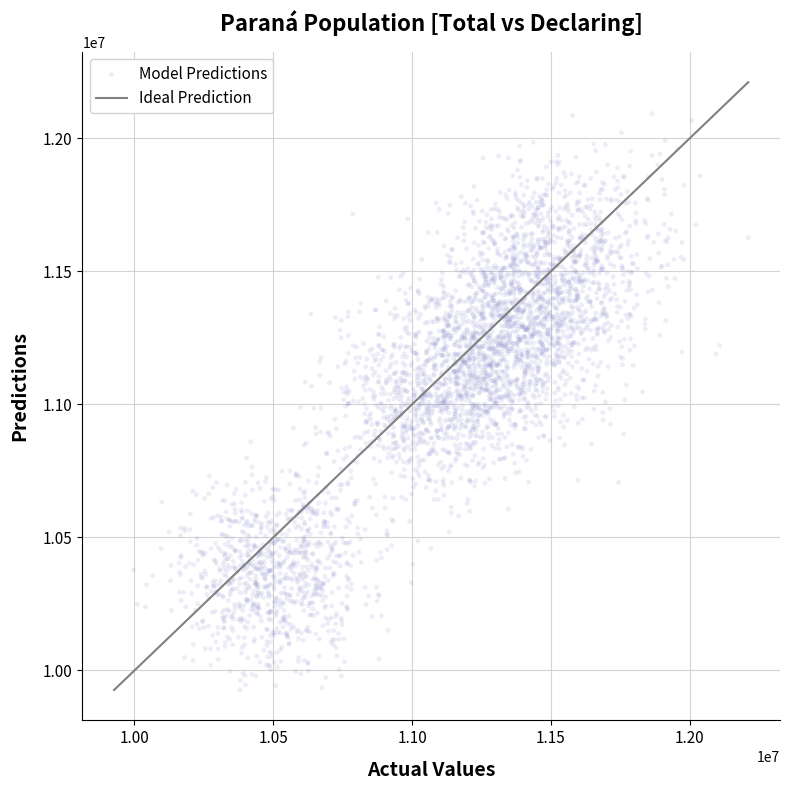

How many data points are displayed?

3900